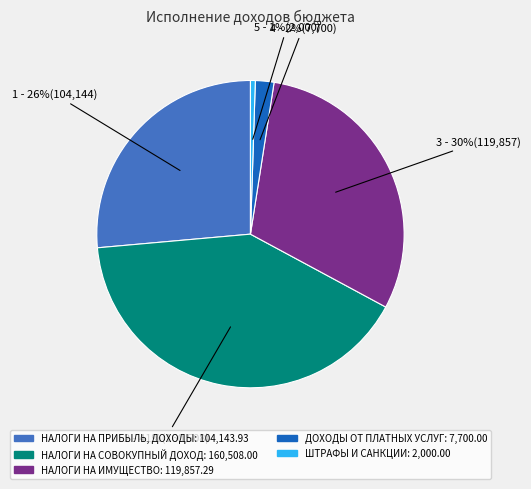

Which slice is the smallest?

ШТРАФЫ И САНКЦИИ